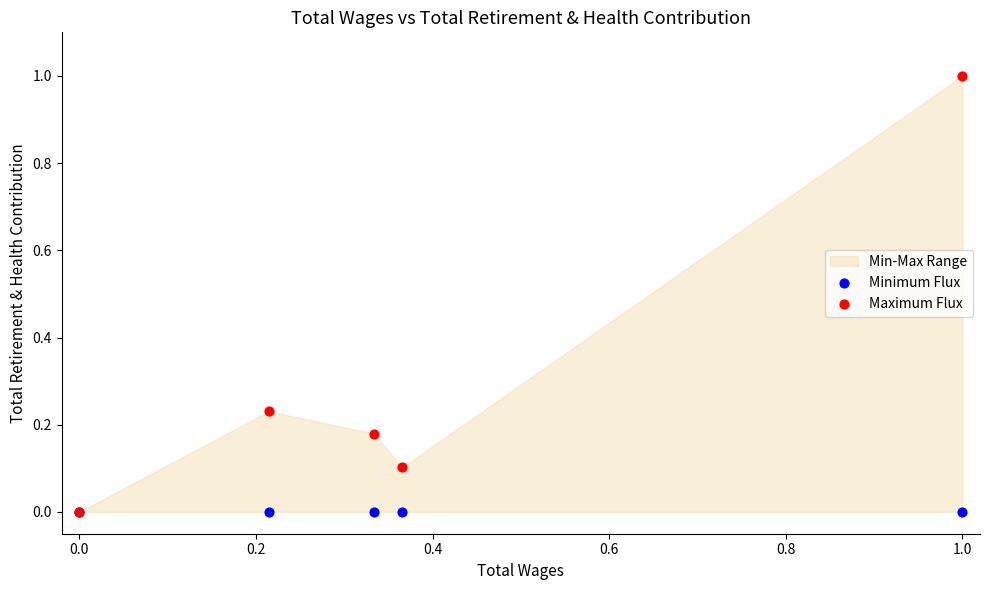

Which series has the widest spread of Y values?

Maximum Flux